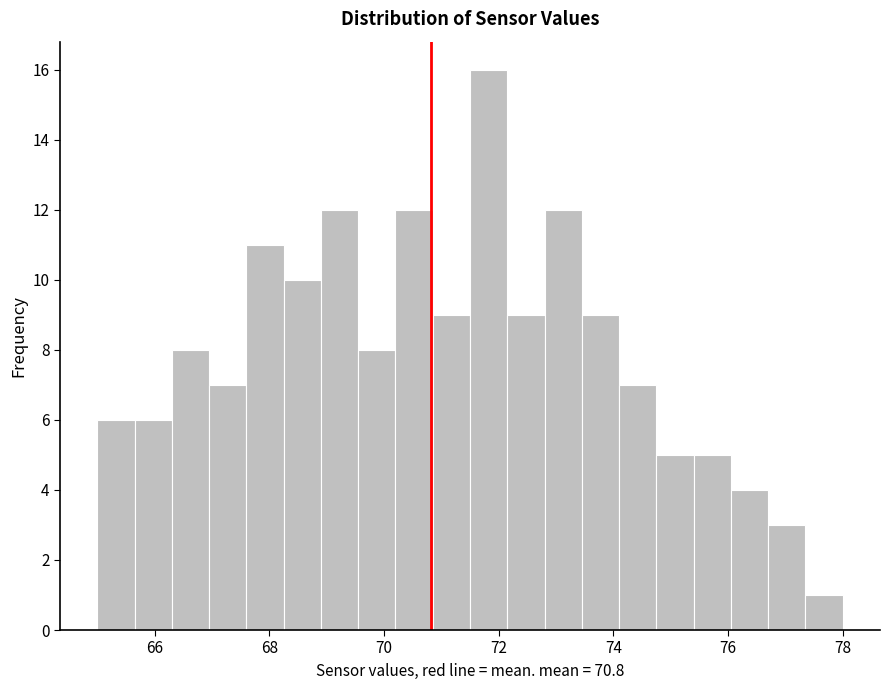

Read against the x-axis, roughly where is the centre of the tallest bar?

71.8